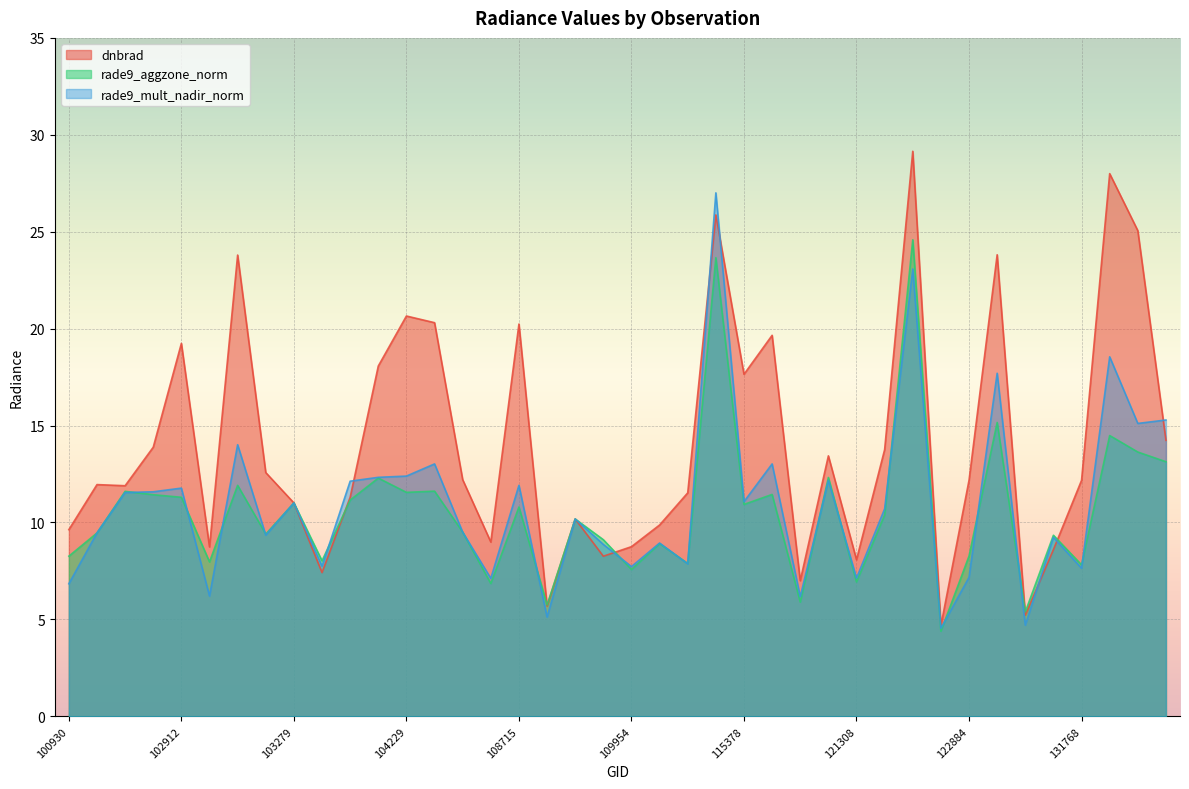

Is the value of dnbrad at 110299 greater than the value of rade9_aggzone_norm at 115500?

Yes